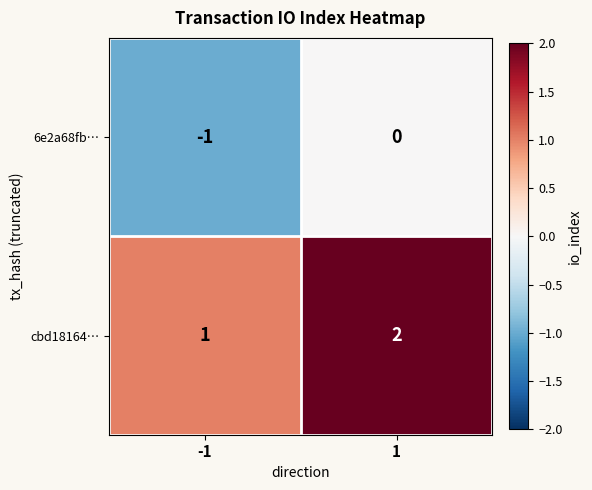

Is it true that cbd18164… equals 1 at -1?

True